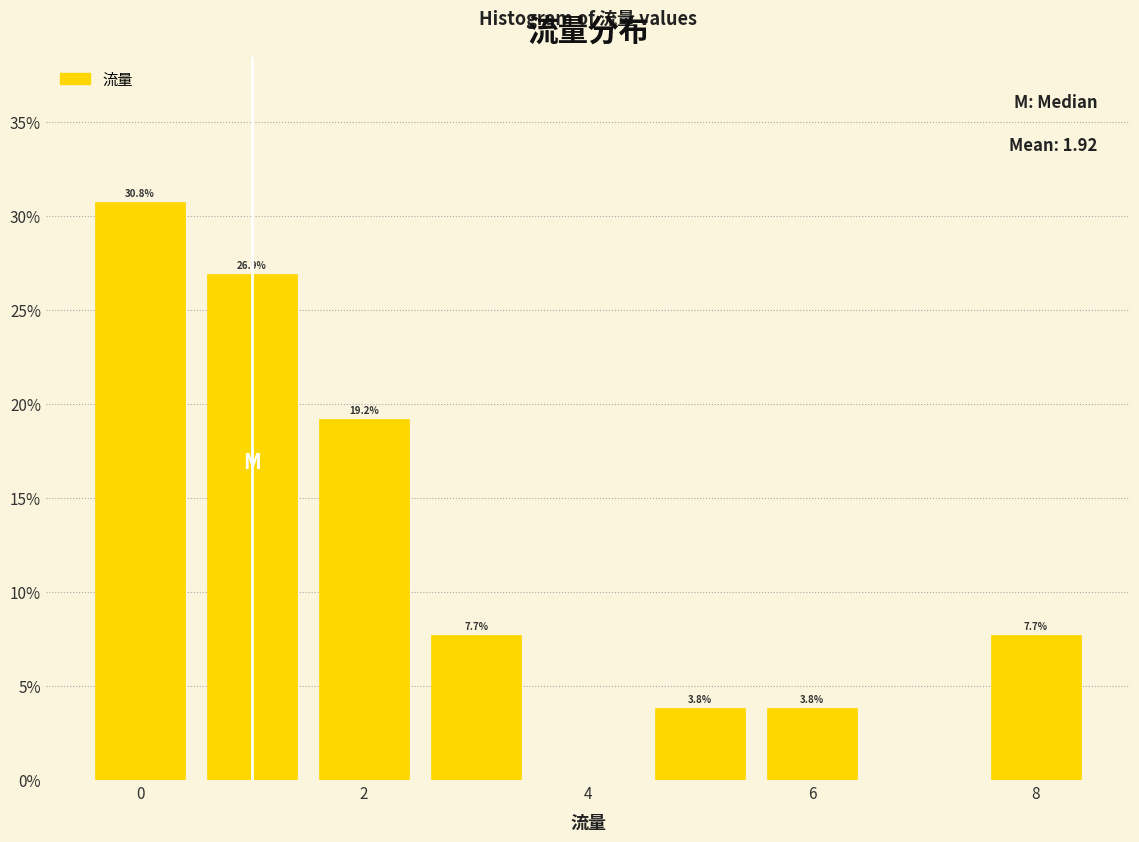

Which range on the x-axis has the tallest bar?

-0.5 to 0.5